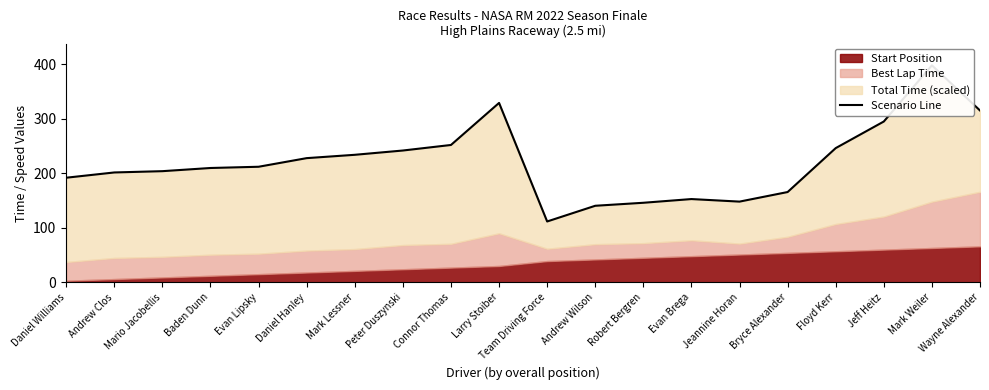

True or false: the data shows 165.6 at Bryce Alexander.

True